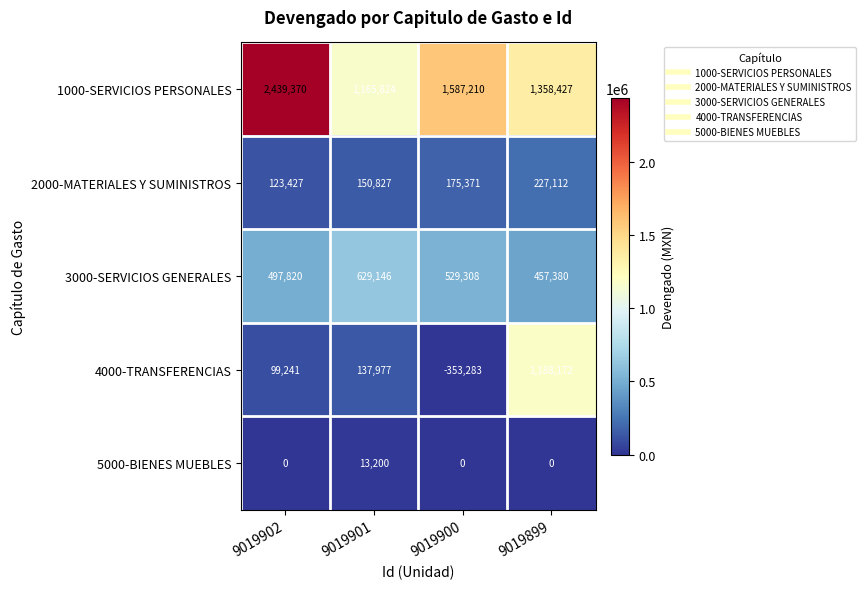

Reading left to right, what are all the values shown in this chart?

1000-SERVICIOS PERSONALES: 2439370	1165824	1587210	1358427
2000-MATERIALES Y SUMINISTROS: 123427	150827	175371	227112
3000-SERVICIOS GENERALES: 497820	629146	529308	457380
4000-TRANSFERENCIAS: 99241	137977	-353283	1188172
5000-BIENES MUEBLES: 0	13200	0	0